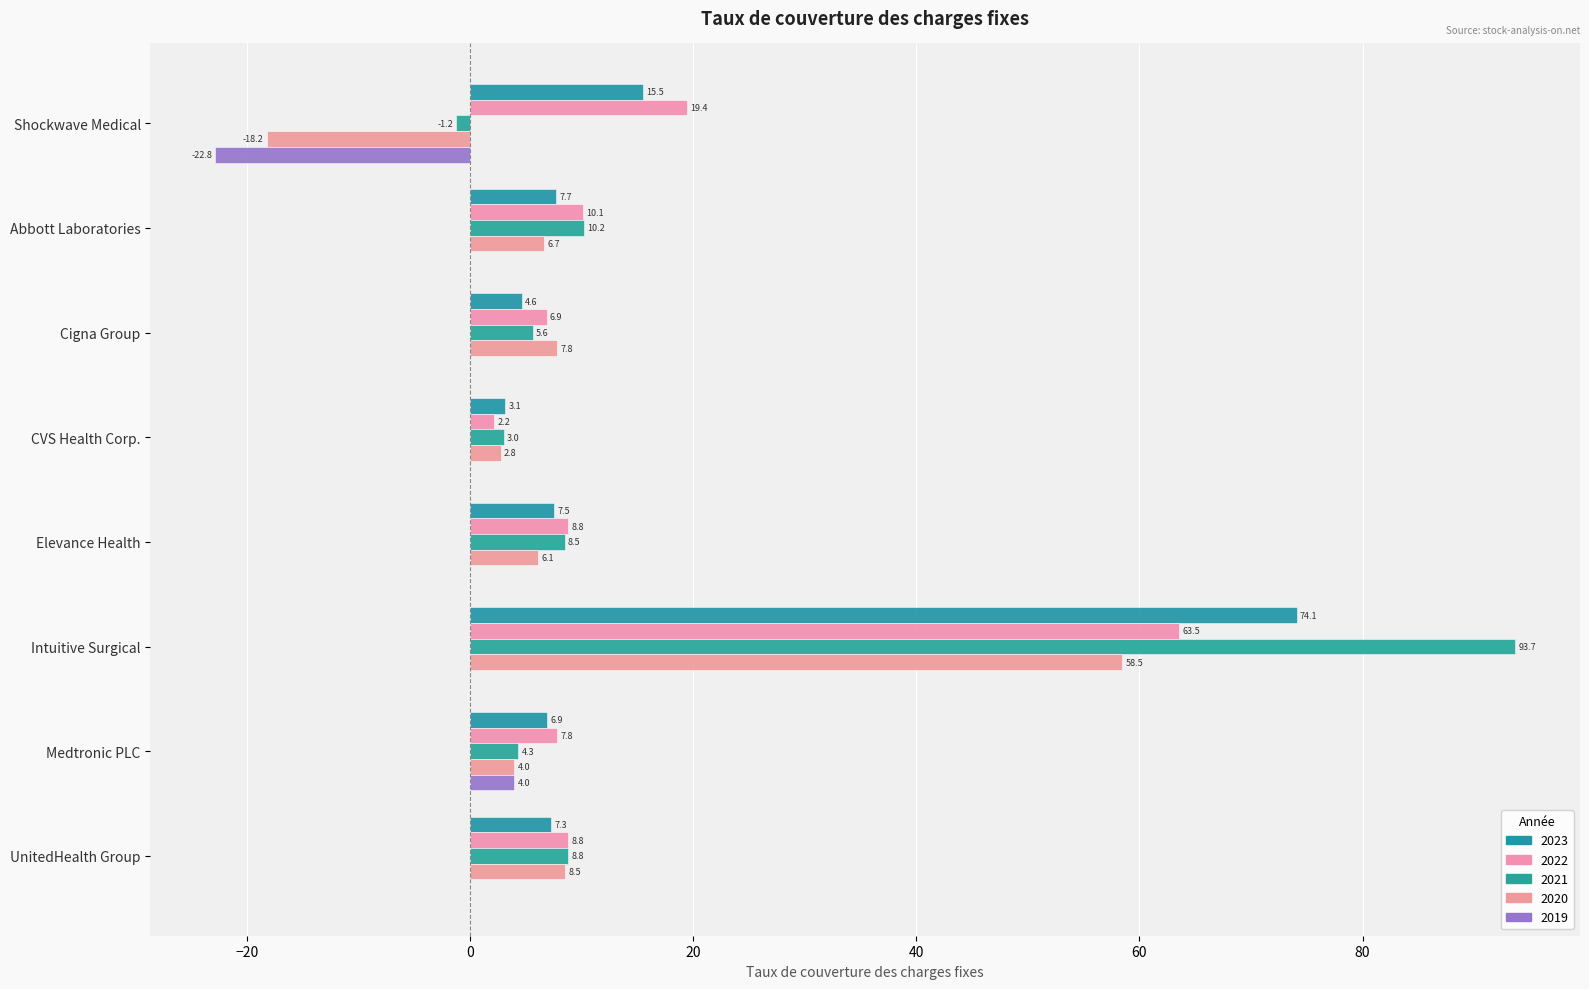

Which category has the lowest value in the 2022 series?

CVS Health Corp.